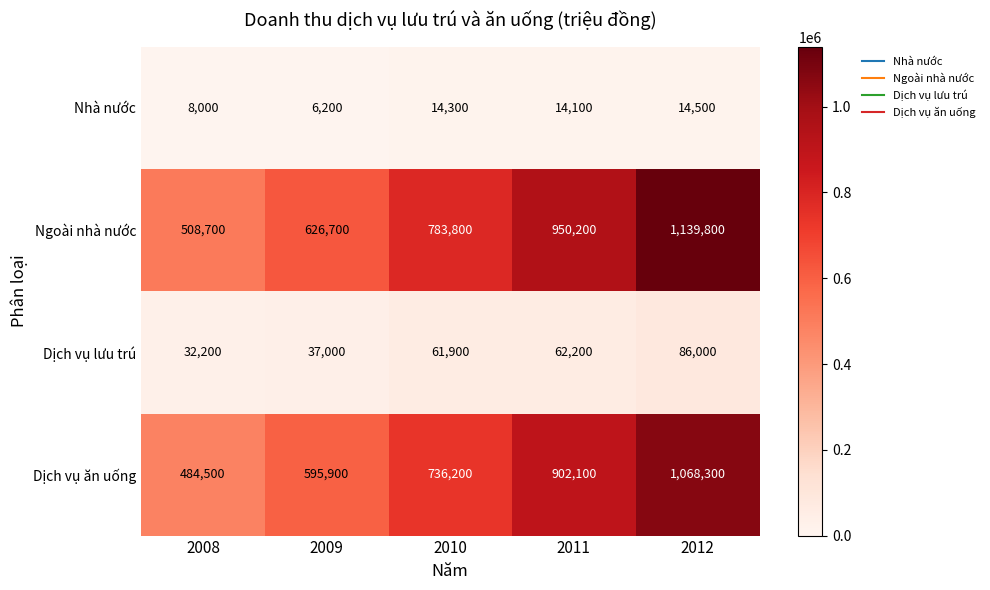

Reading right to left, what are all the values shown in this chart?

Nhà nước: 2012=14500	2011=14100	2010=14300	2009=6200	2008=8000
Ngoài nhà nước: 2012=1139800	2011=950200	2010=783800	2009=626700	2008=508700
Dịch vụ lưu trú: 2012=86000	2011=62200	2010=61900	2009=37000	2008=32200
Dịch vụ ăn uống: 2012=1068300	2011=902100	2010=736200	2009=595900	2008=484500